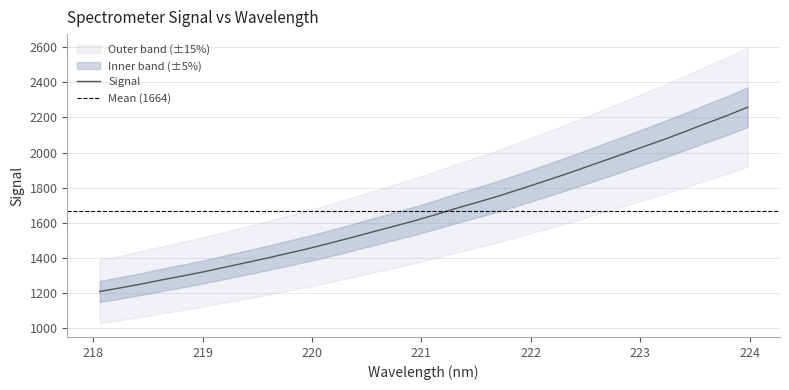

What is the sum of all values?

53263.2